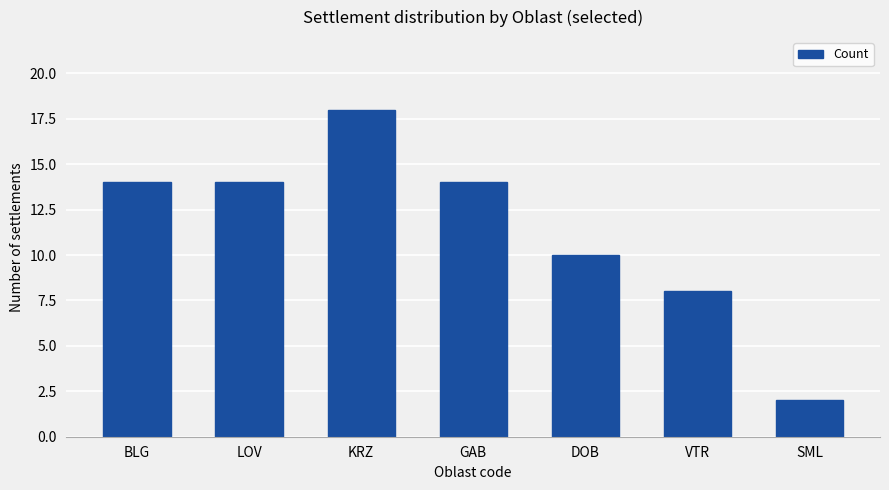

What is the value of the 5th bar from the left?

10